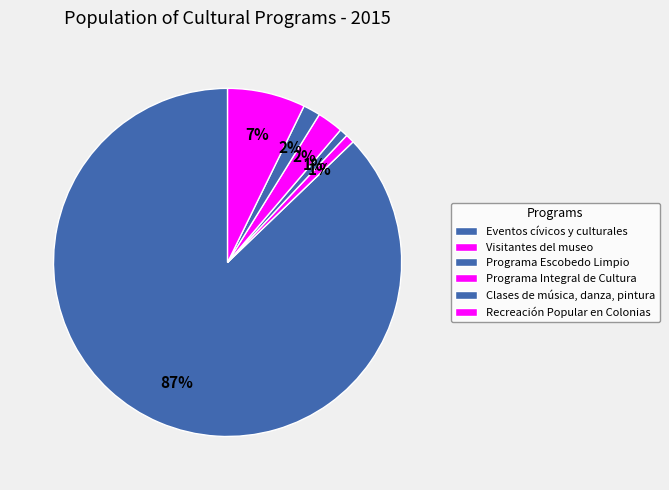

To the nearest percent, what is the difference between the largest and smallest slice percentages?

86%